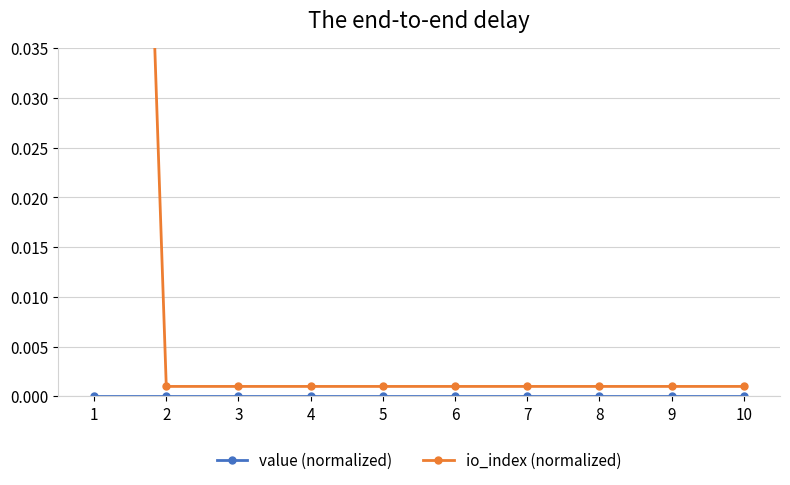

What are all the series names shown in the legend?

value (normalized), io_index (normalized)